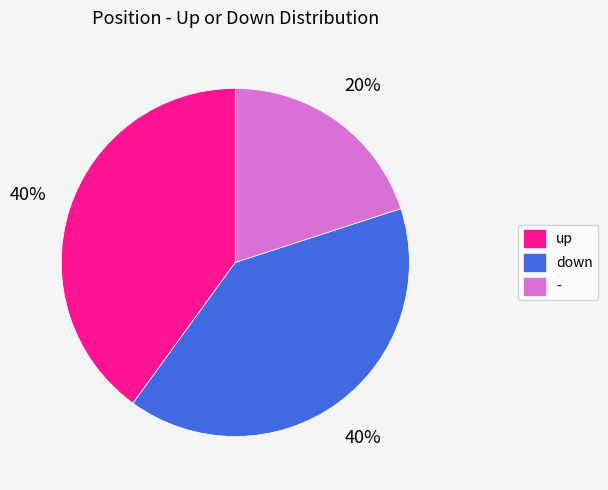

Which slice is the smallest?

-